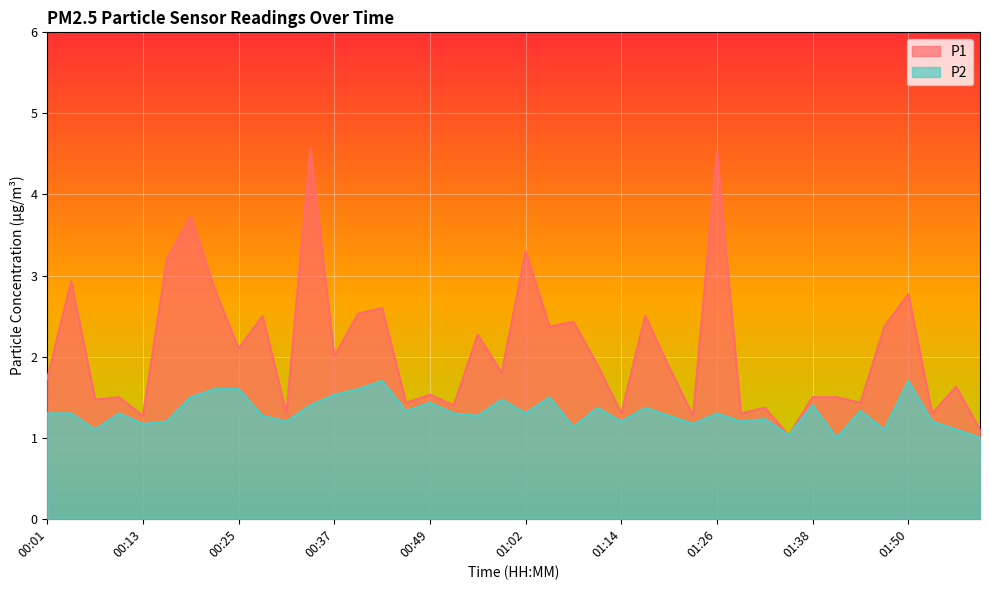

Which series has the largest total across all categories?

P1